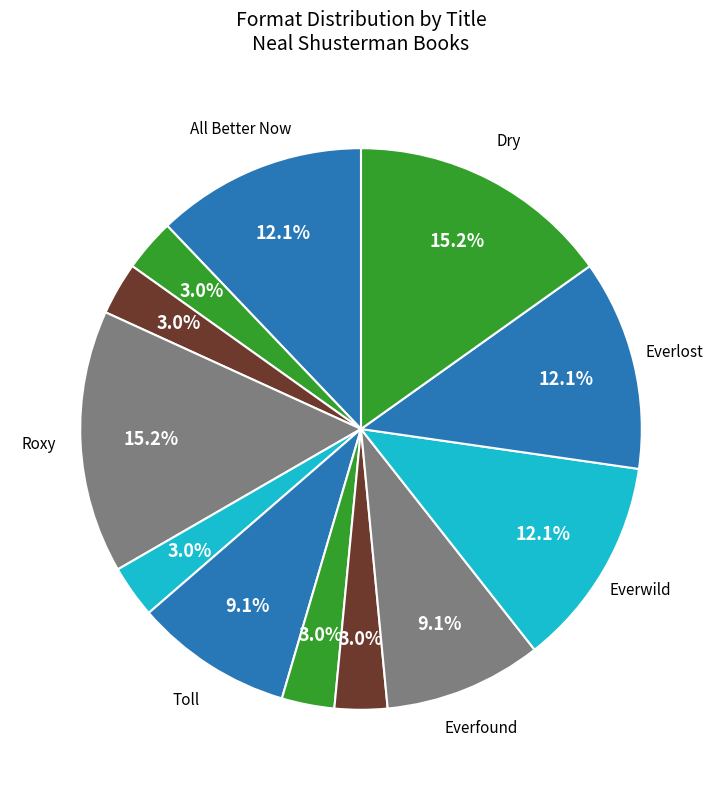

How many segments does this pie chart have?

12